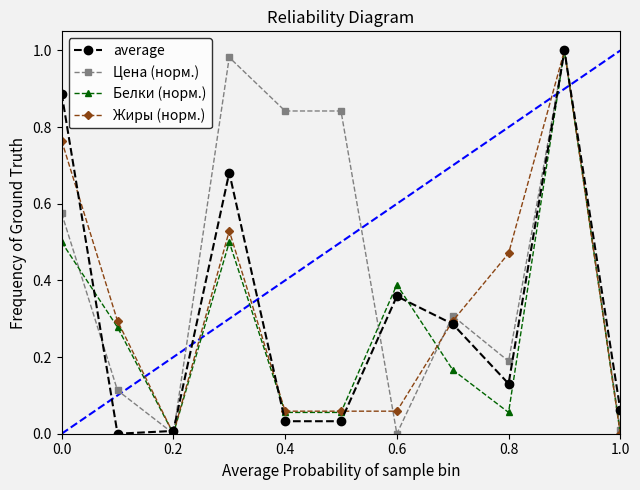

Which series has the largest total across all categories?

Цена (норм.)